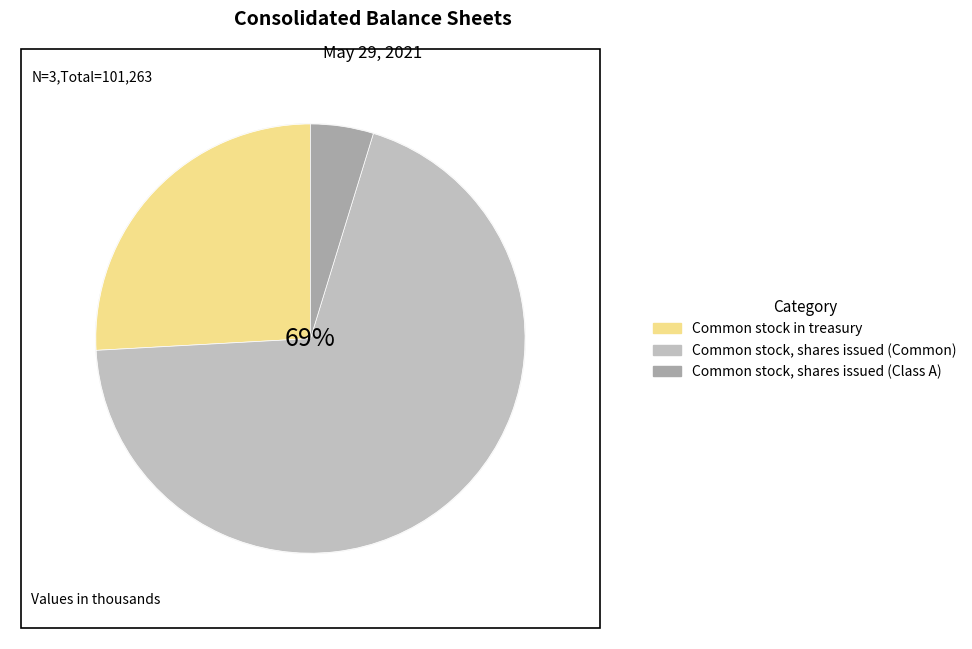

What is the smallest slice in the pie chart?

Common stock, shares issued (Class A)